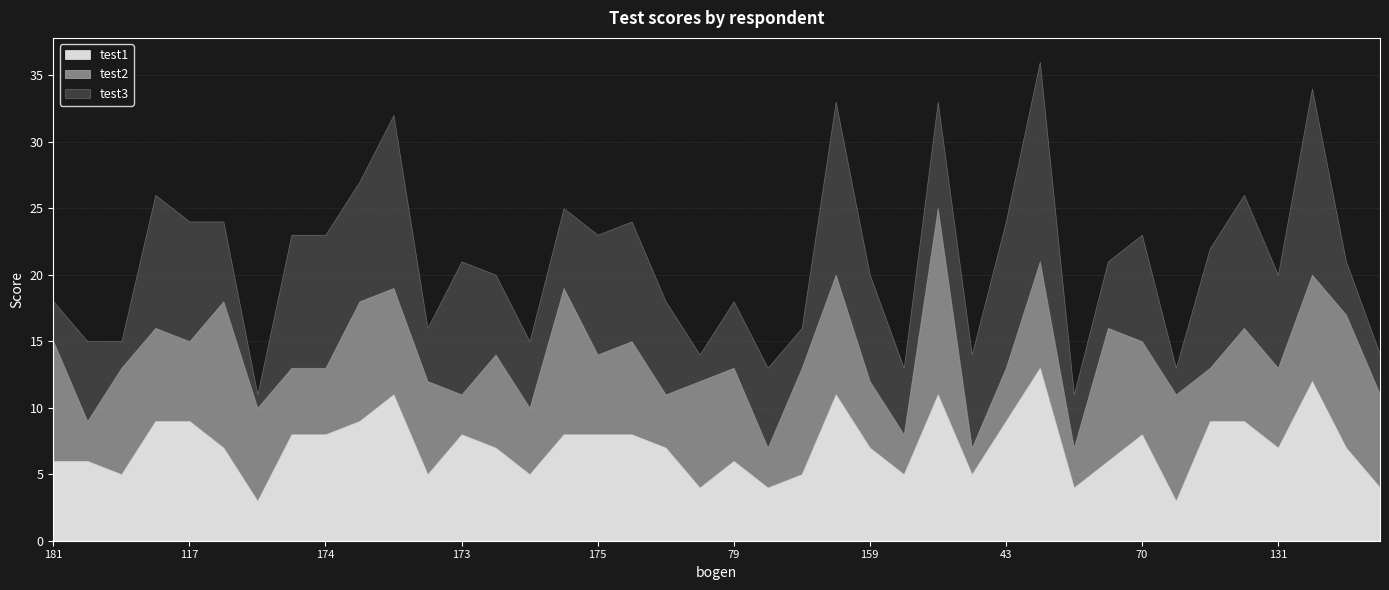

What value does the test1 series have at 10, to the nearest 5?

10